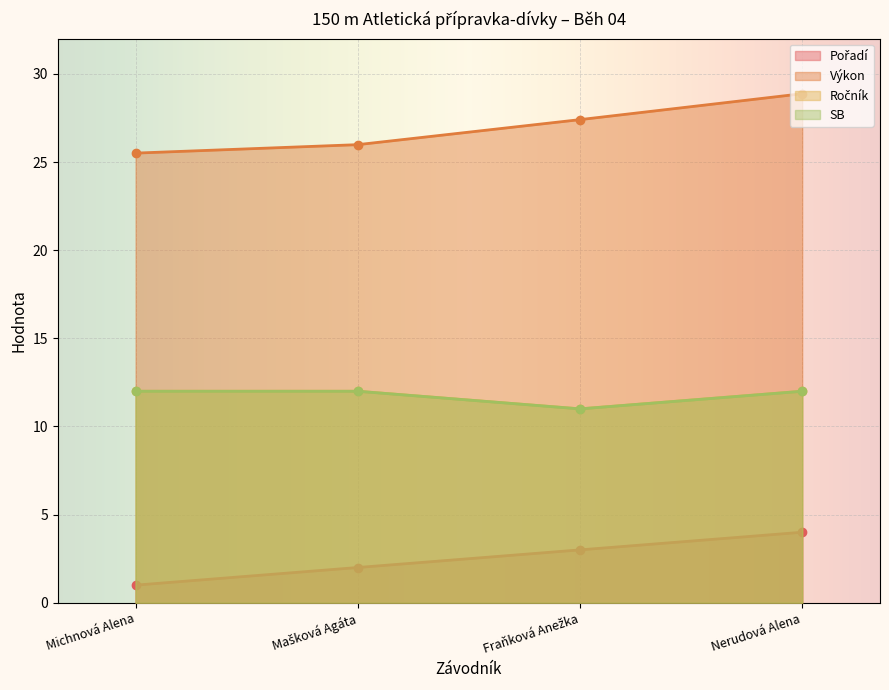

In SB, how many points are lower than both neighbors (excluding endpoints)?

1